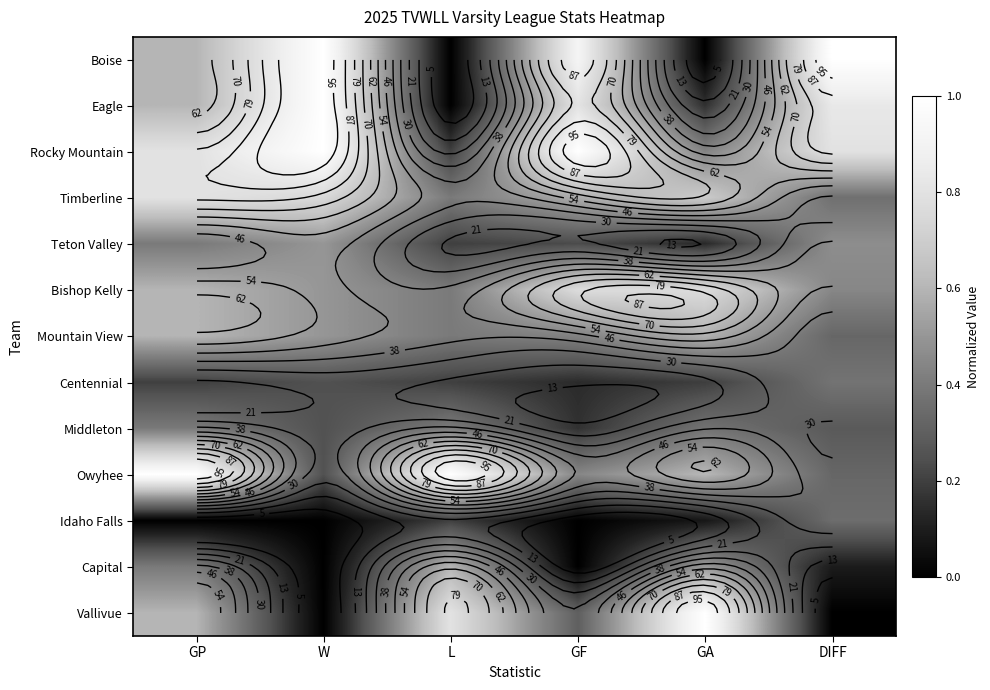

Is the value of Vallivue at DIFF greater than the value of Capital at DIFF?

No